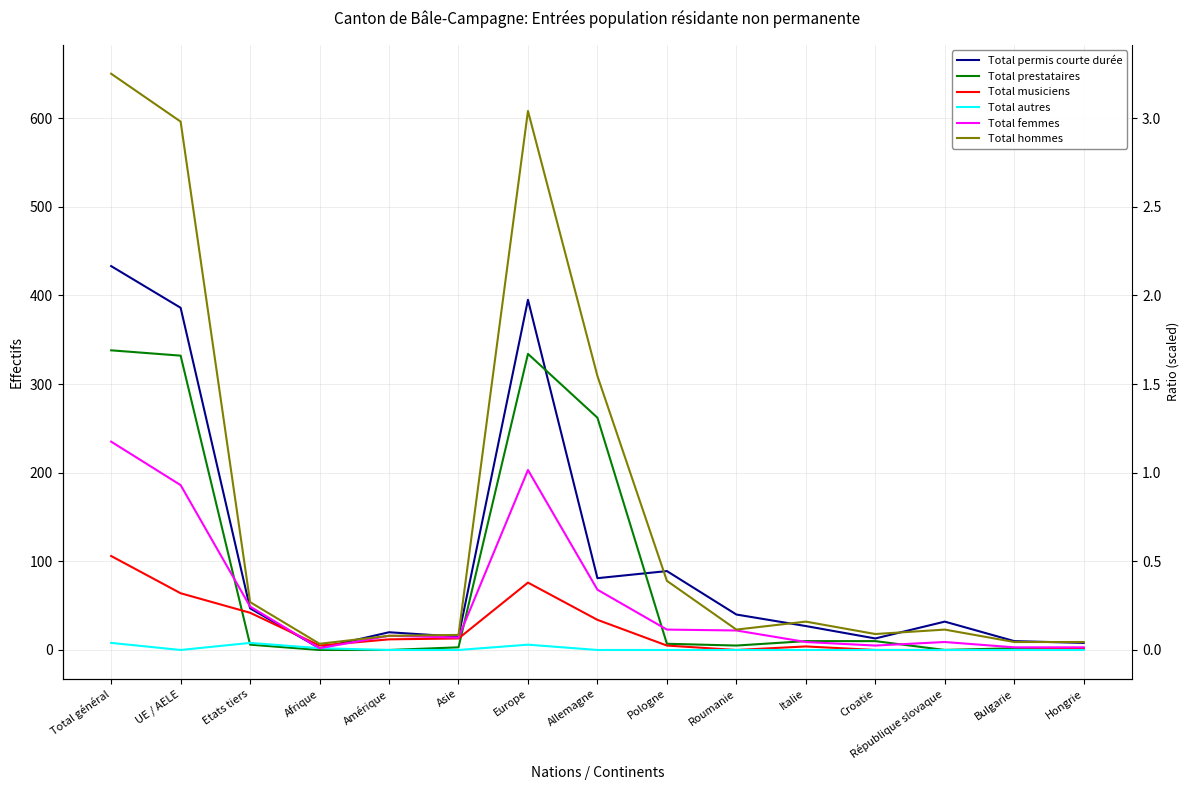

Where is the first local maximum for Total hommes?

Europe